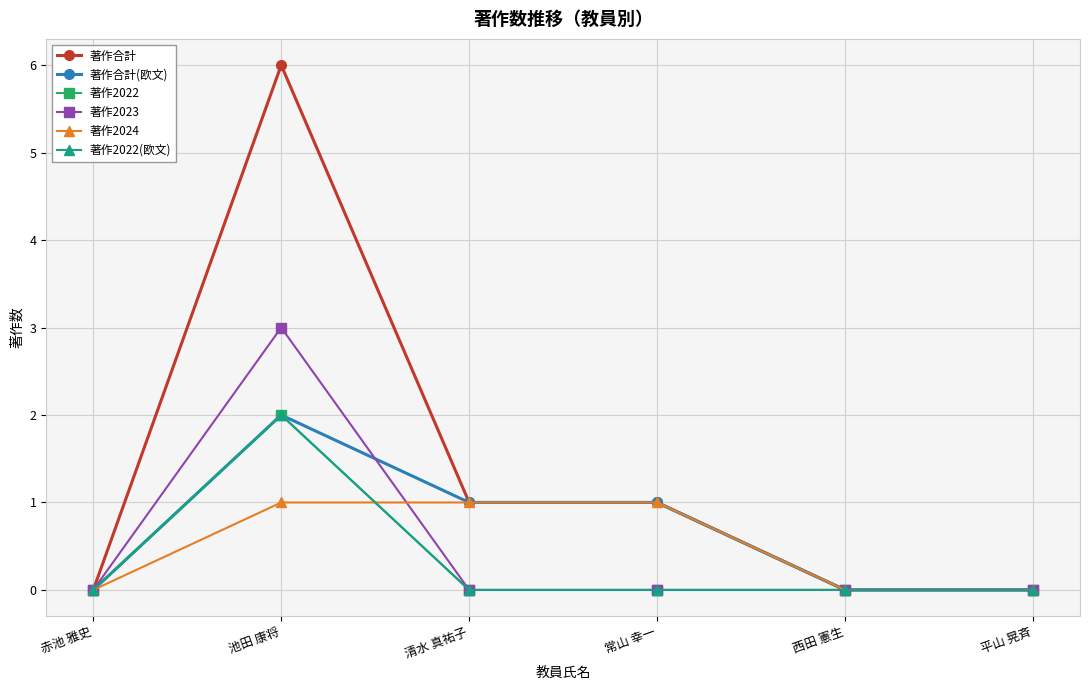

How many lines are shown in the chart?

6